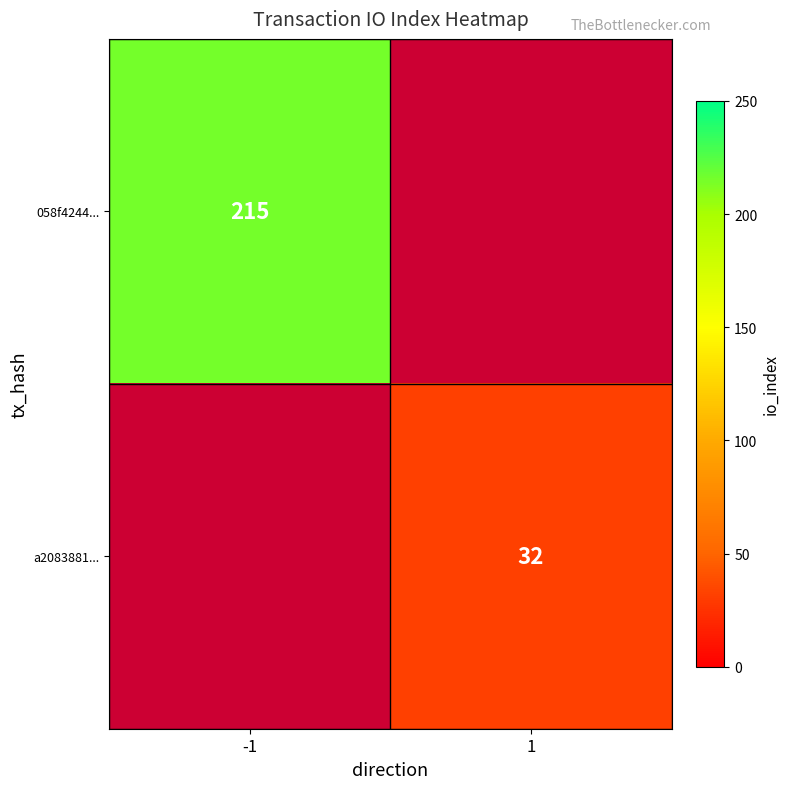

Is it true that 058f4244... equals 364 at -1?

False